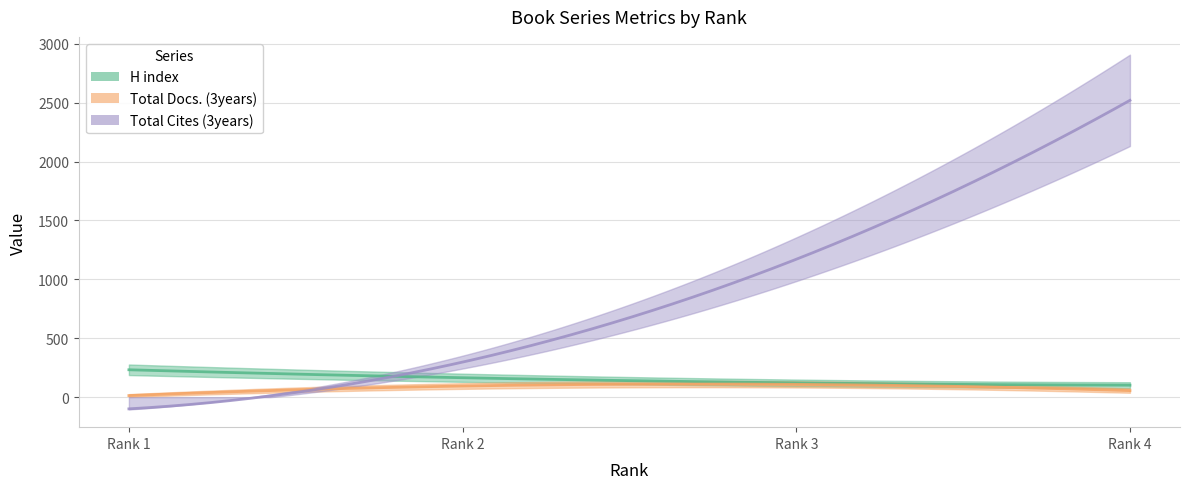

Which series ends up on top after the final intersection of H index and Total Docs. (3years)?

H index